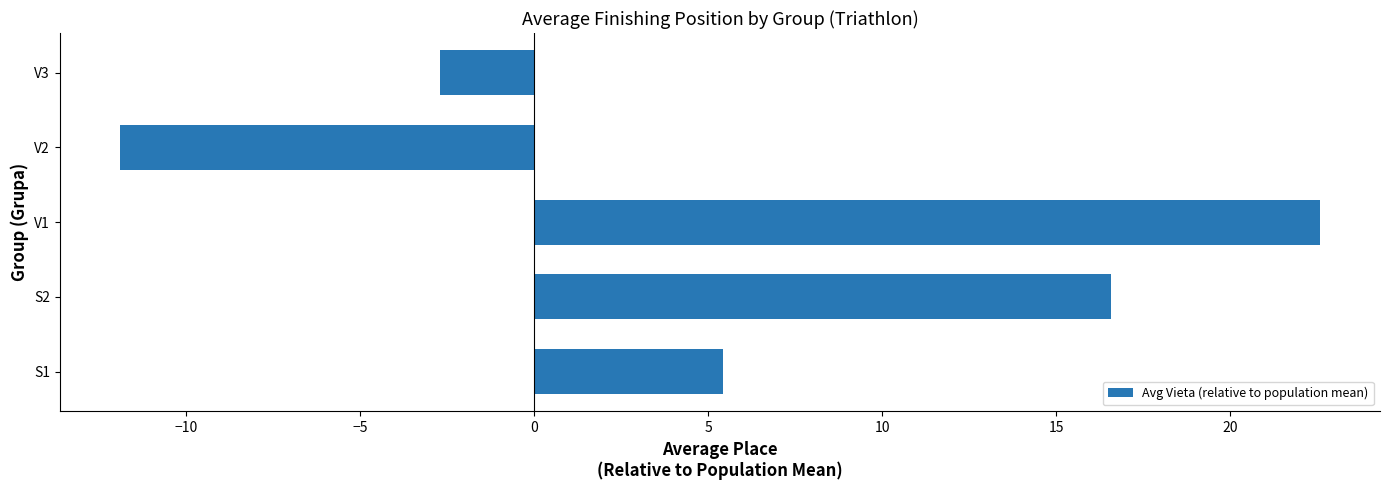

At which category does the chart reach its peak across all series?

V1